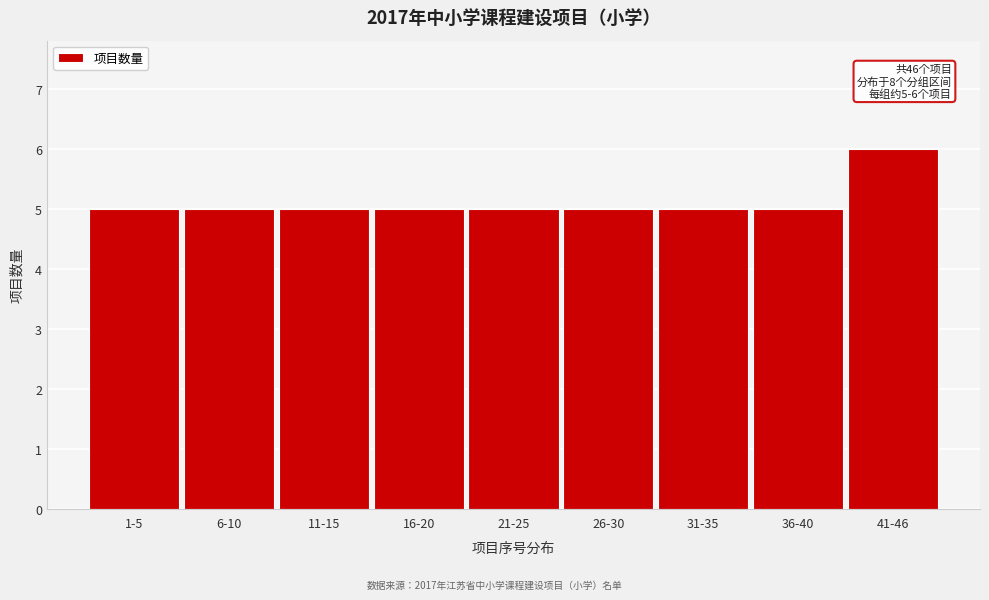

Reading left to right, transcribe all the data shown in this chart.

1-5=5	6-10=5	11-15=5	16-20=5	21-25=5	26-30=5	31-35=5	36-40=5	41-46=6